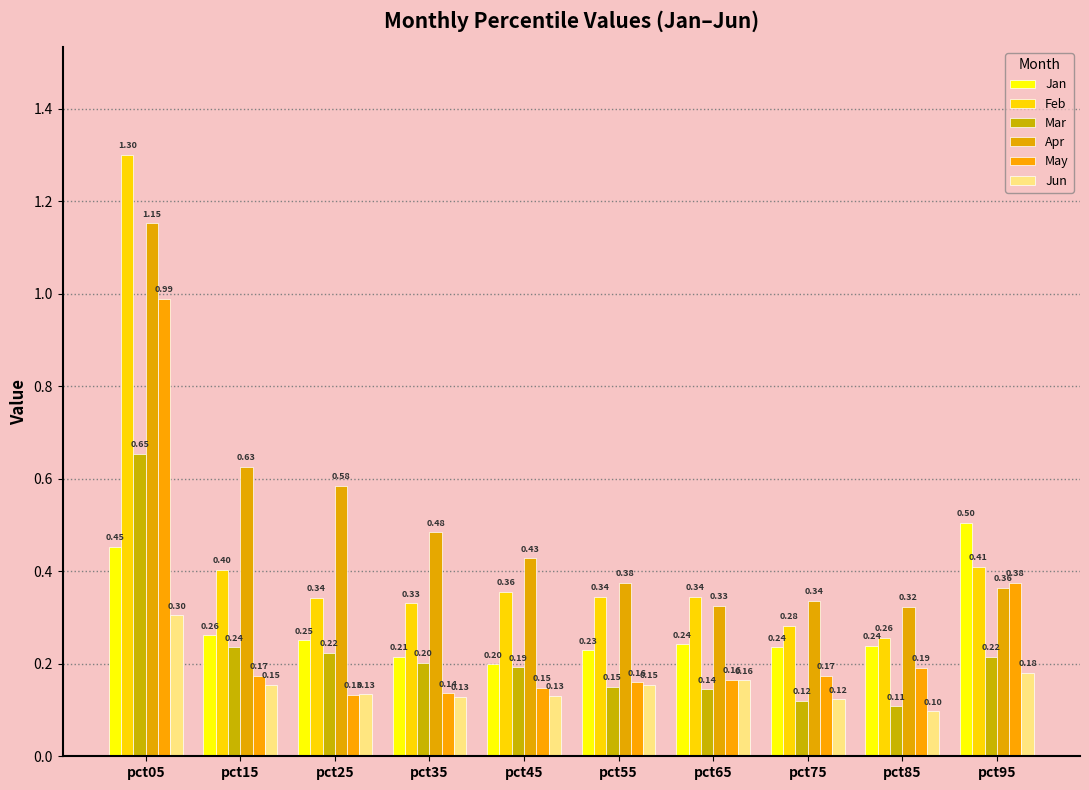

List the labels in order of Feb value, largest first.

pct05, pct95, pct15, pct45, pct65, pct55, pct25, pct35, pct75, pct85